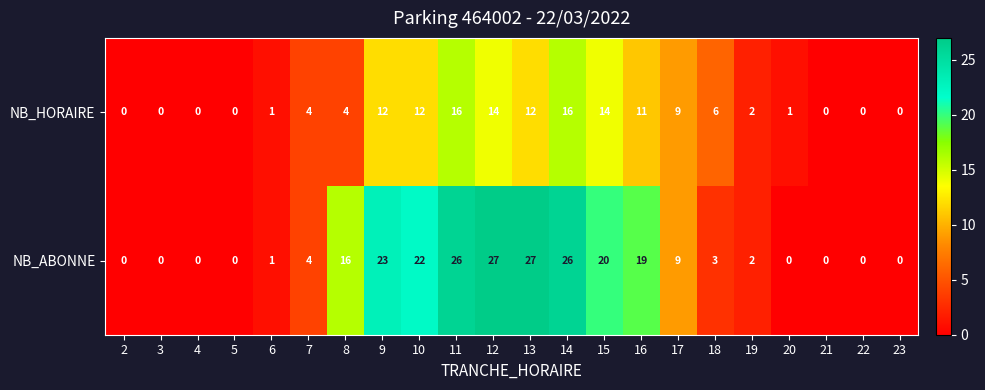

Is it true that NB_HORAIRE equals 11 at 16?

True